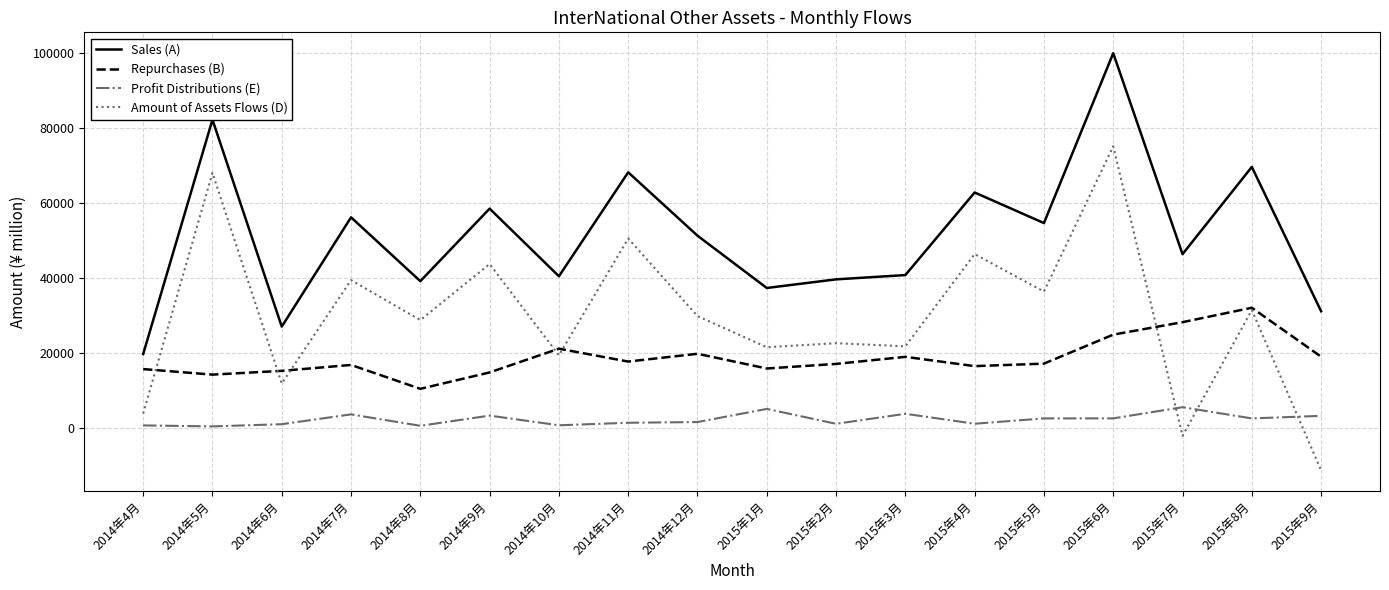

How many lines are shown in the chart?

4